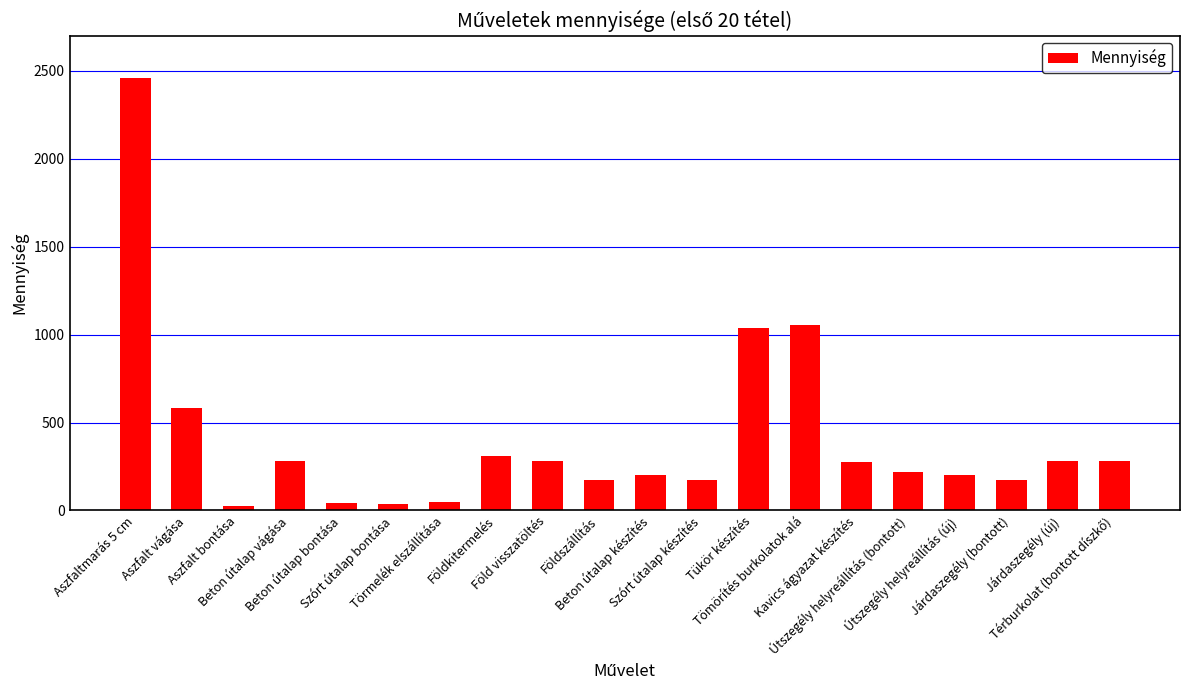

Does the chart contain any negative values?

No